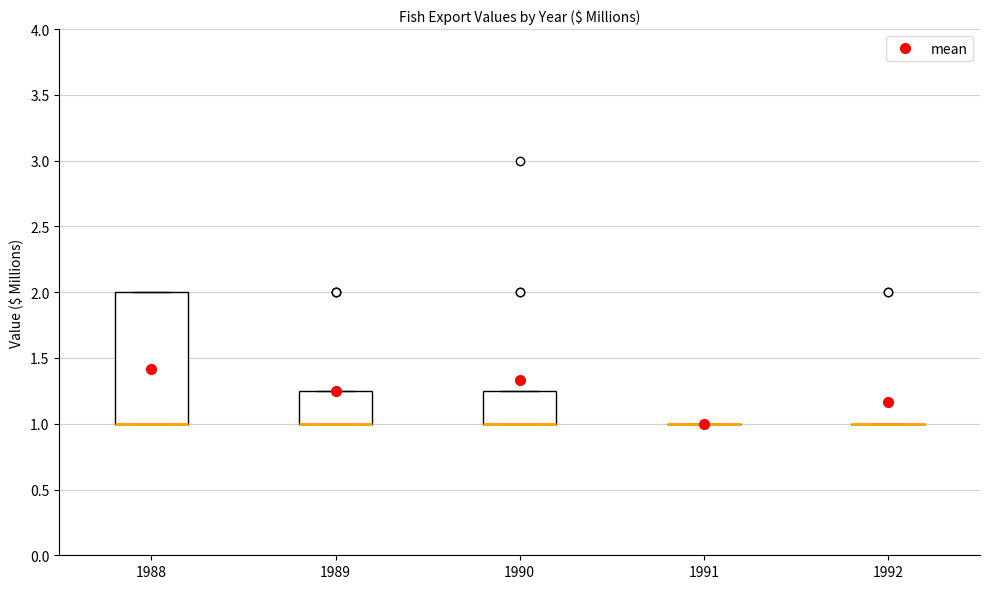

Comparing the boxes themselves (not the whiskers), which one is the tallest?

1988